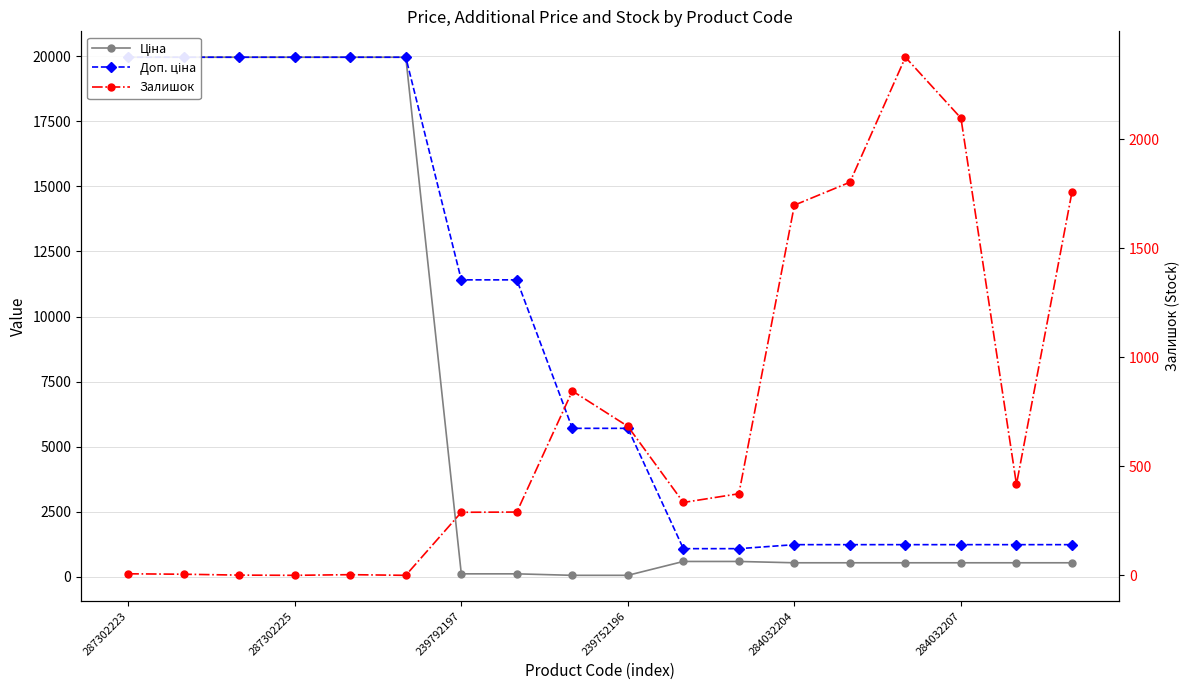

How many lines are shown in the chart?

3